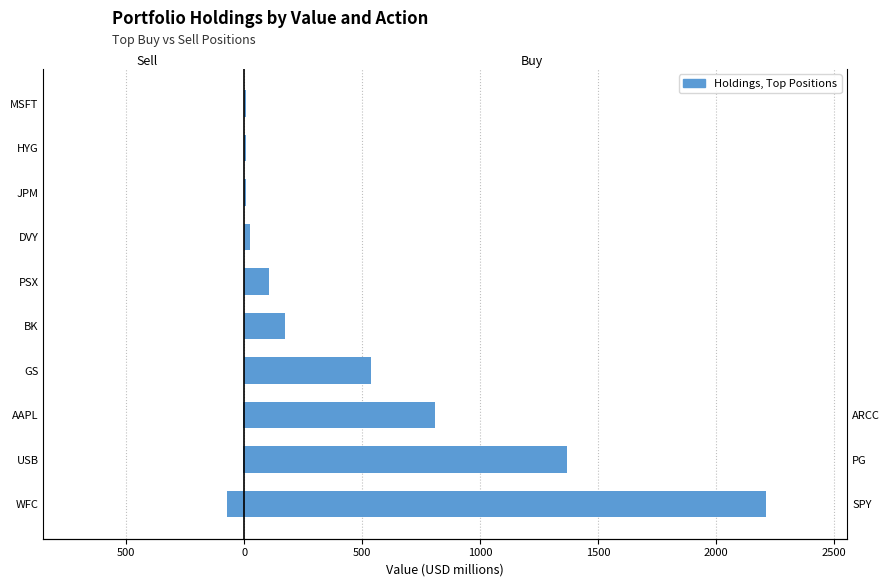

How many data points in Sell are less than 0?

3